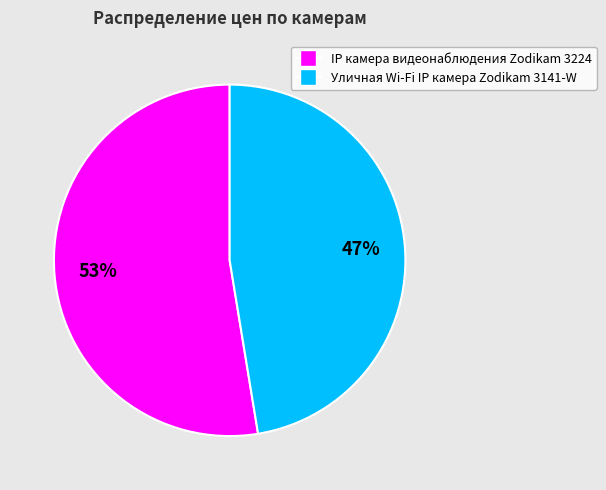

To the nearest percent, what is the average slice percentage?

50%